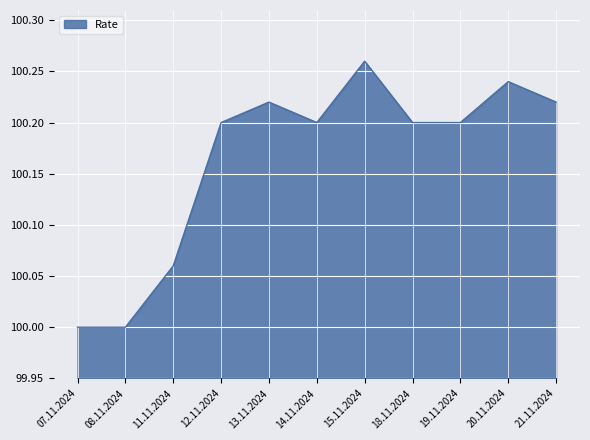

What is the ratio of the value at 20.11.2024 to the value at 15.11.2024?

1.0